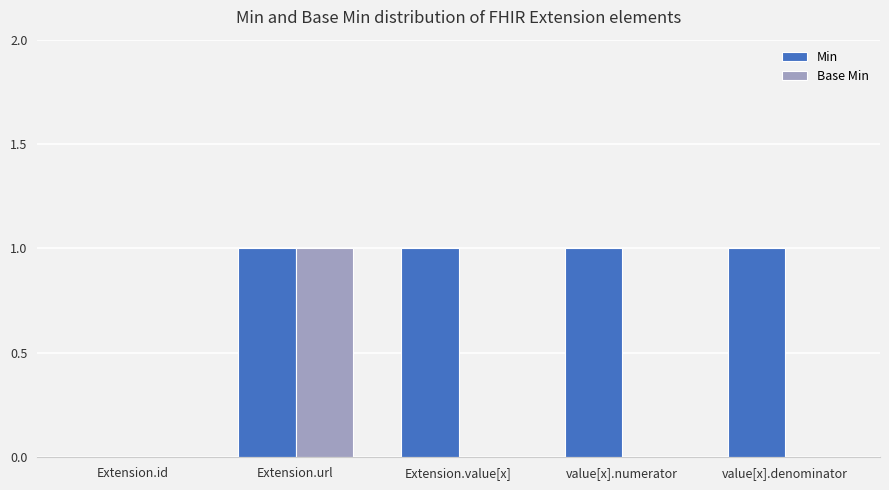

What is the approximate value of Min at Extension.url?

1